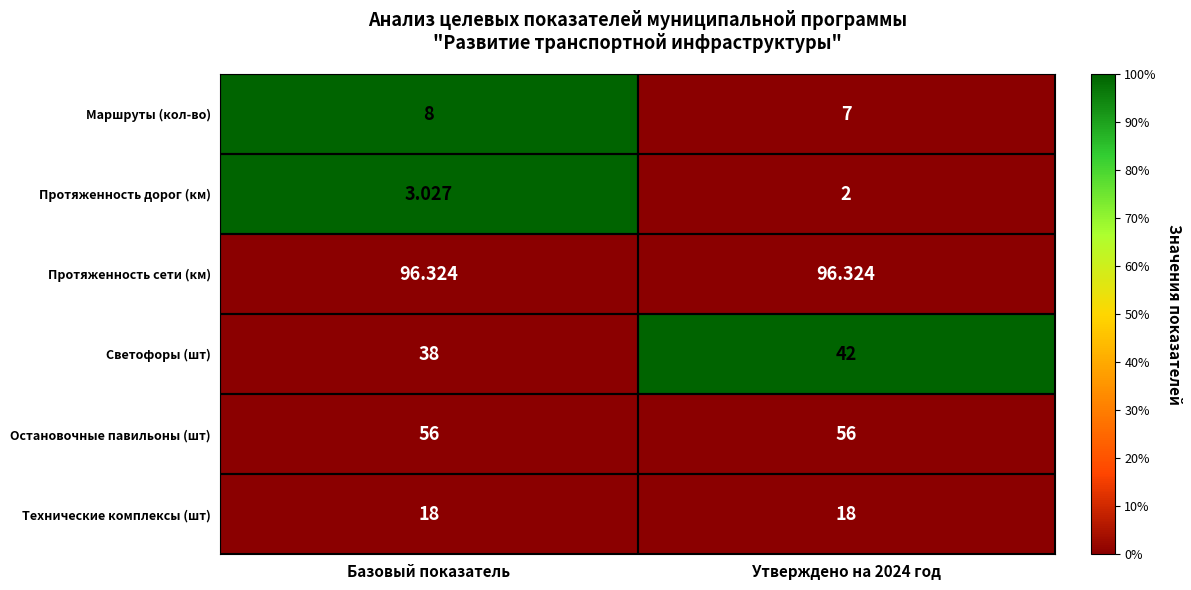

Rank the series by their maximum value, from highest to lowest.

Протяженность сети (км), Остановочные павильоны (шт), Светофоры (шт), Технические комплексы (шт), Маршруты (кол-во), Протяженность дорог (км)